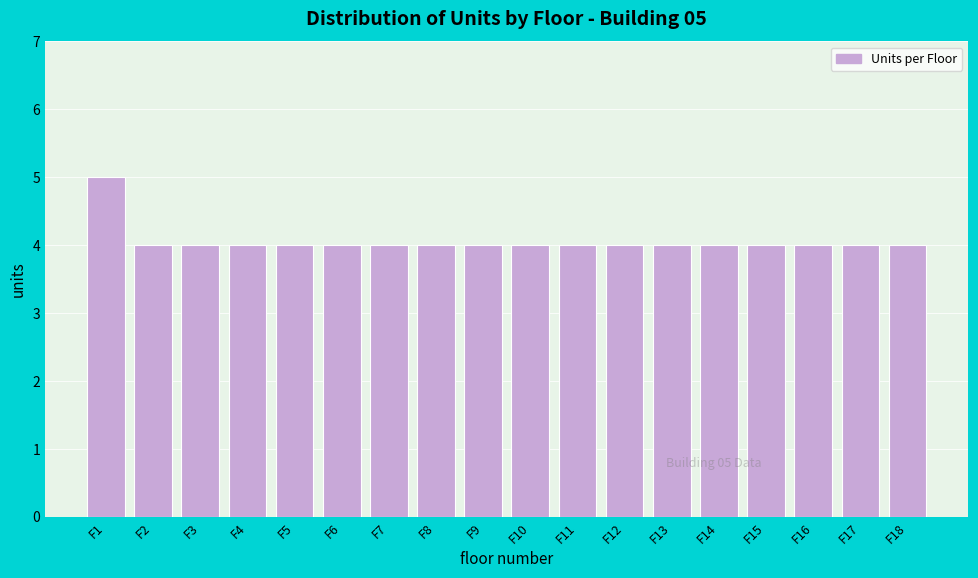

Reading left to right, transcribe all the data shown in this chart.

5	4	4	4	4	4	4	4	4	4	4	4	4	4	4	4	4	4